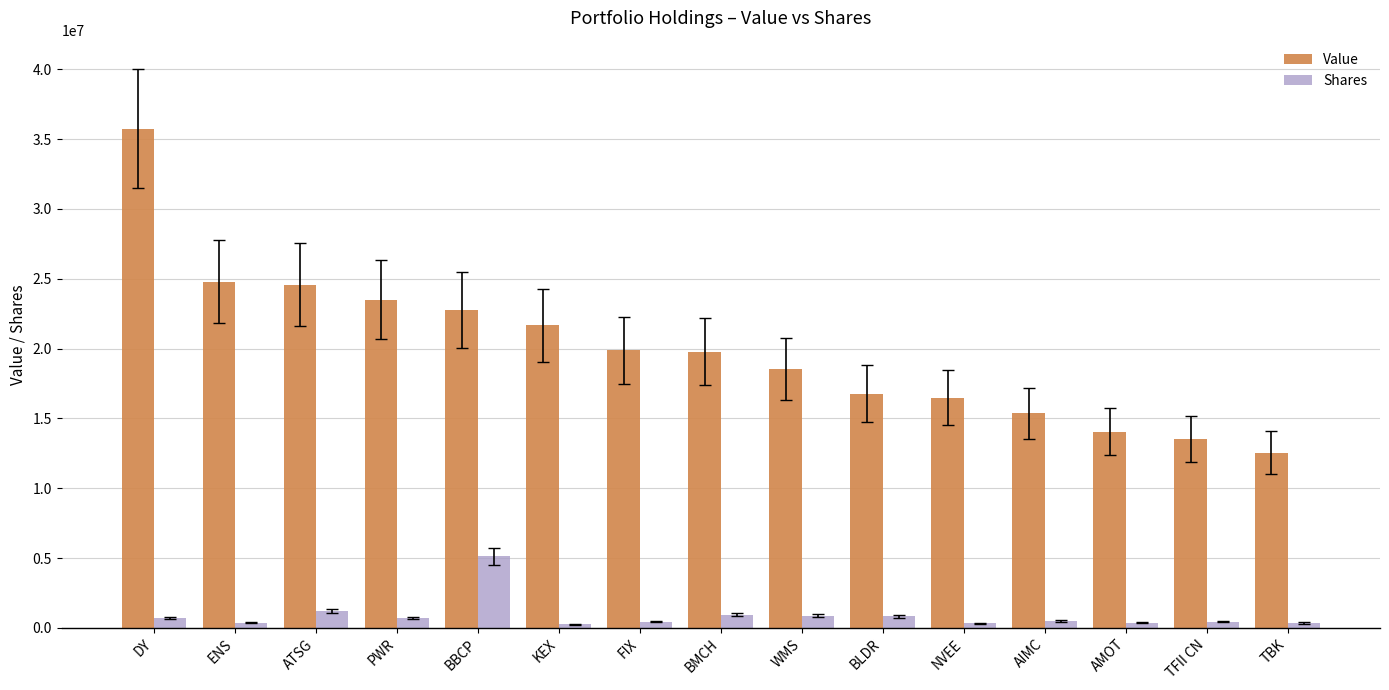

How many bars are there in each group?

2